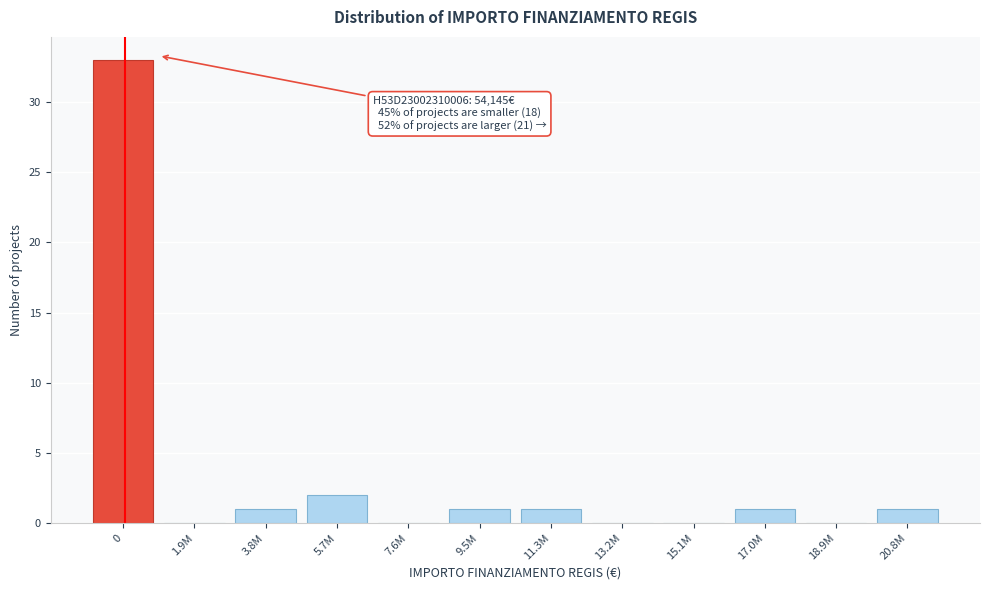

Reading left to right, extract all data points from this chart.

0=33	1.9M=0	3.8M=1	5.7M=2	7.6M=0	9.5M=1	11.3M=1	13.2M=0	15.1M=0	17.0M=1	18.9M=0	20.8M=1